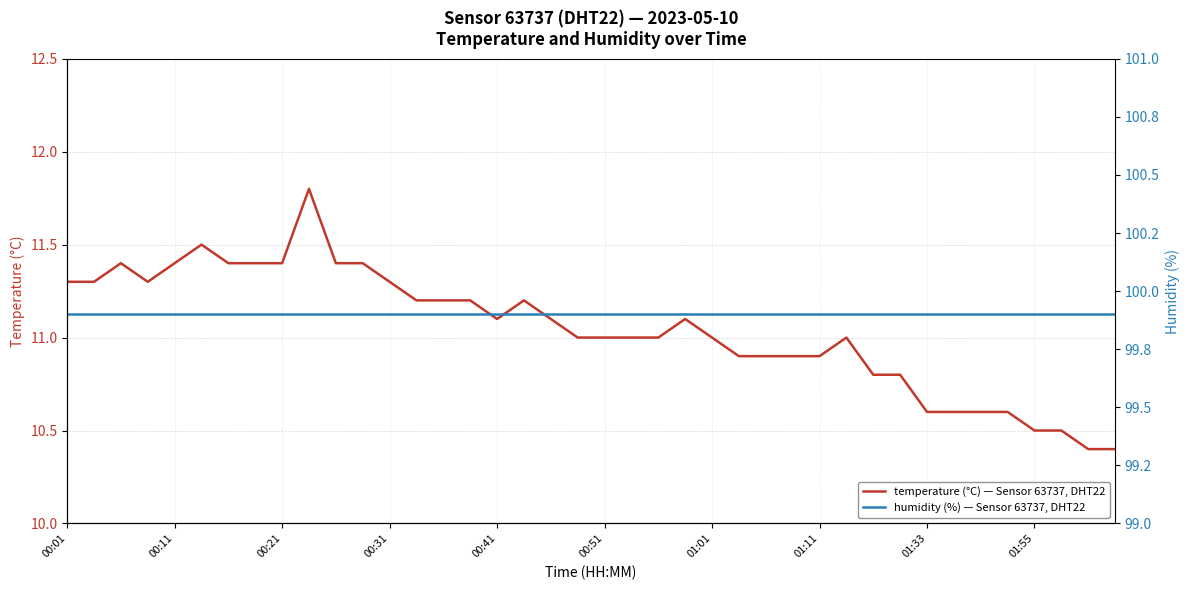

Does the chart have visible grid lines?

Yes